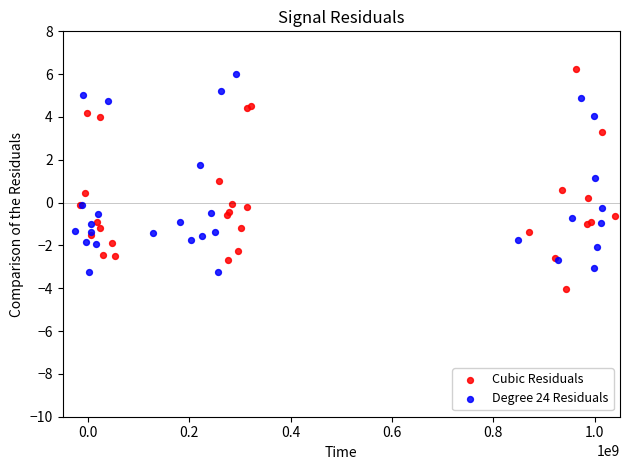

What are all the series names shown in the legend?

Cubic Residuals, Degree 24 Residuals